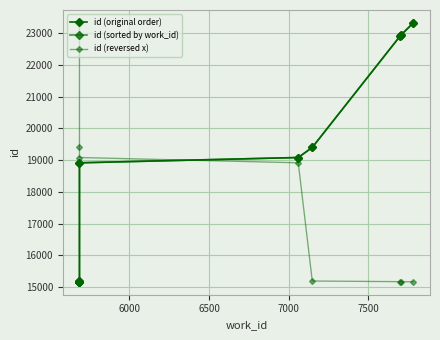

Is the value of id (reversed x) at 7000 greater than the value of id (sorted by work_id) at 6000?

Yes